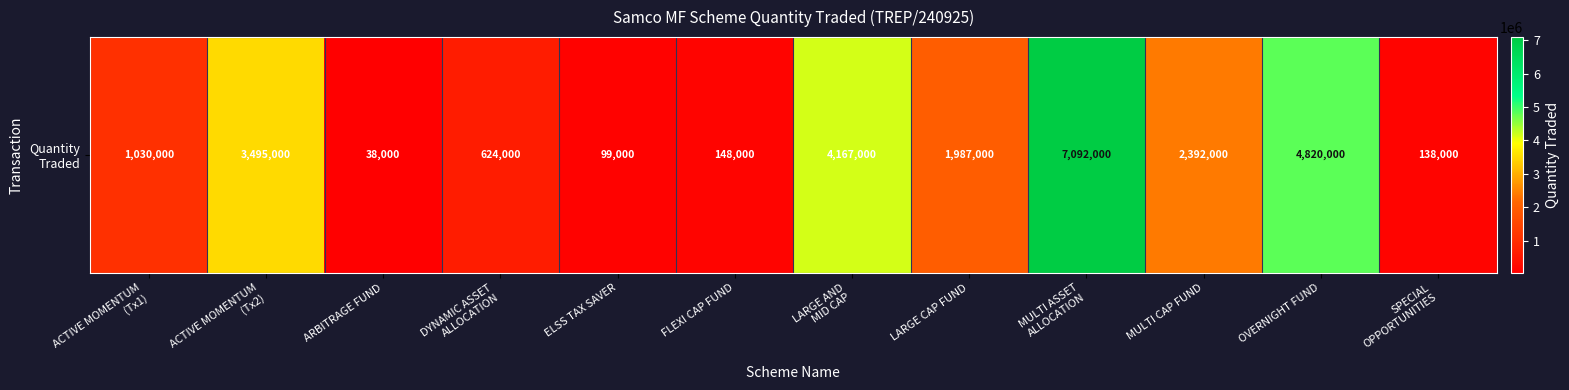

Rank the categories by value from highest to lowest.

MULTI ASSET
ALLOCATION, OVERNIGHT FUND, LARGE AND
MID CAP, ACTIVE MOMENTUM
(Tx2), MULTI CAP FUND, LARGE CAP FUND, ACTIVE MOMENTUM
(Tx1), DYNAMIC ASSET
ALLOCATION, FLEXI CAP FUND, SPECIAL
OPPORTUNITIES, ELSS TAX SAVER, ARBITRAGE FUND